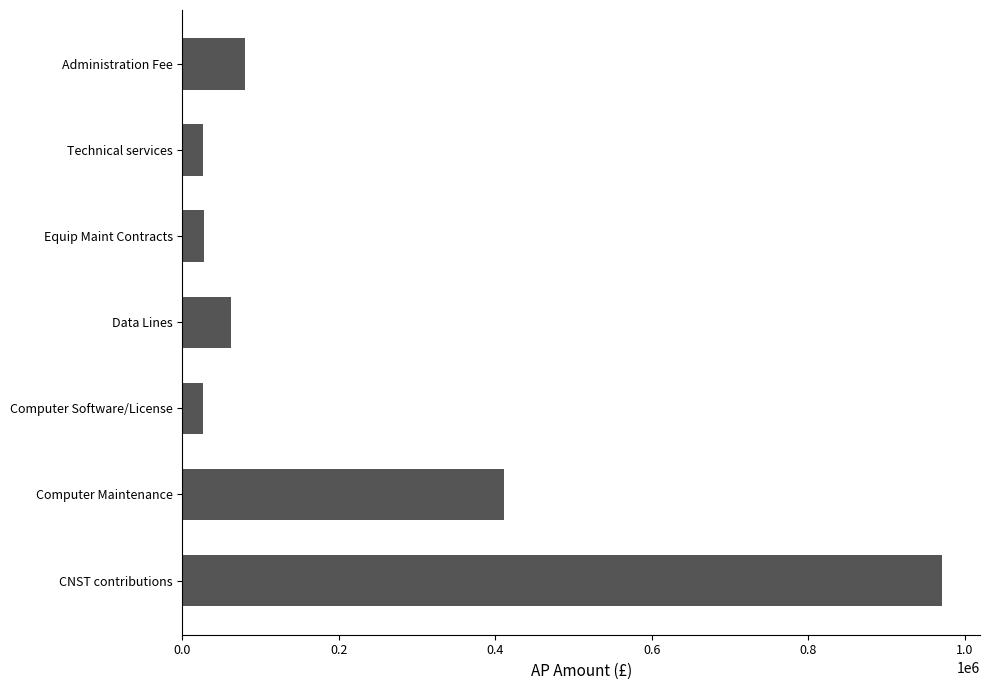

What is the change in value from Computer Software/License to Data Lines?

+35145.2